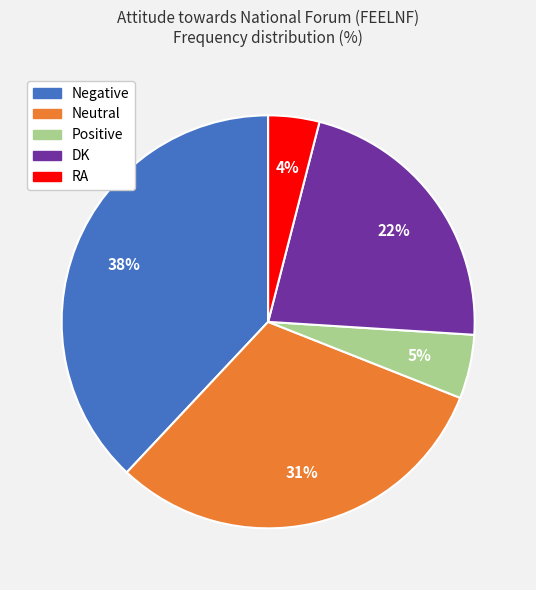

To the nearest percent, what is the difference between the Positive and DK slice percentages?

17%